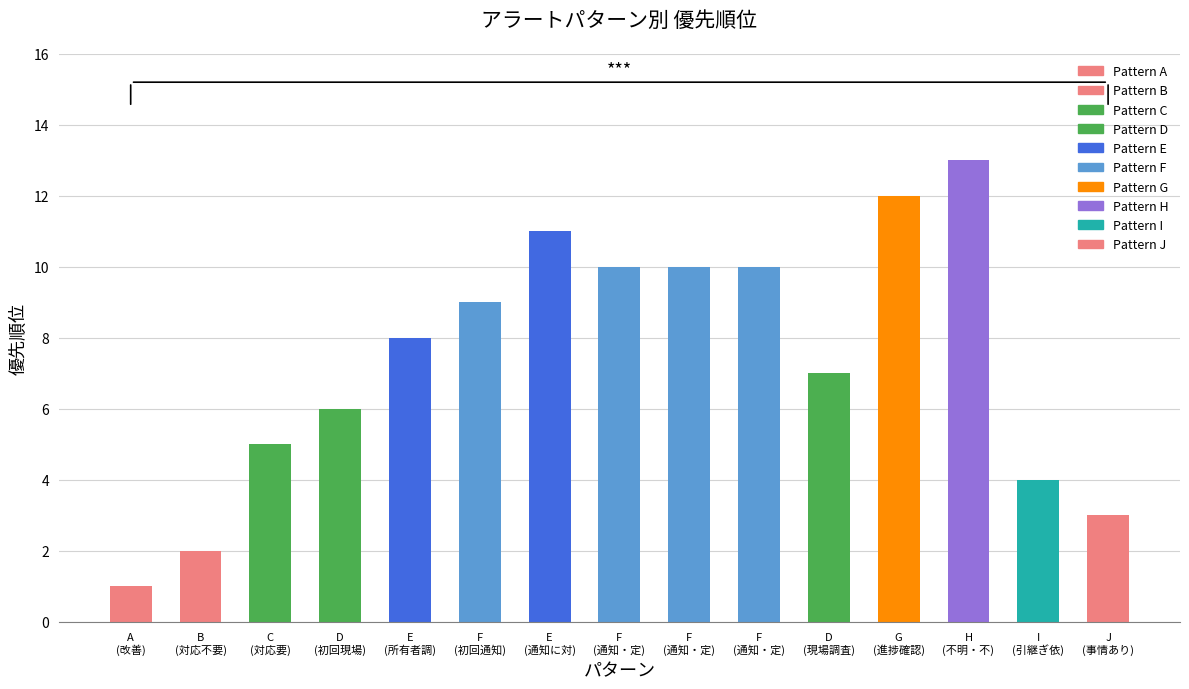

What is the label of the 6th bar from the left?

F